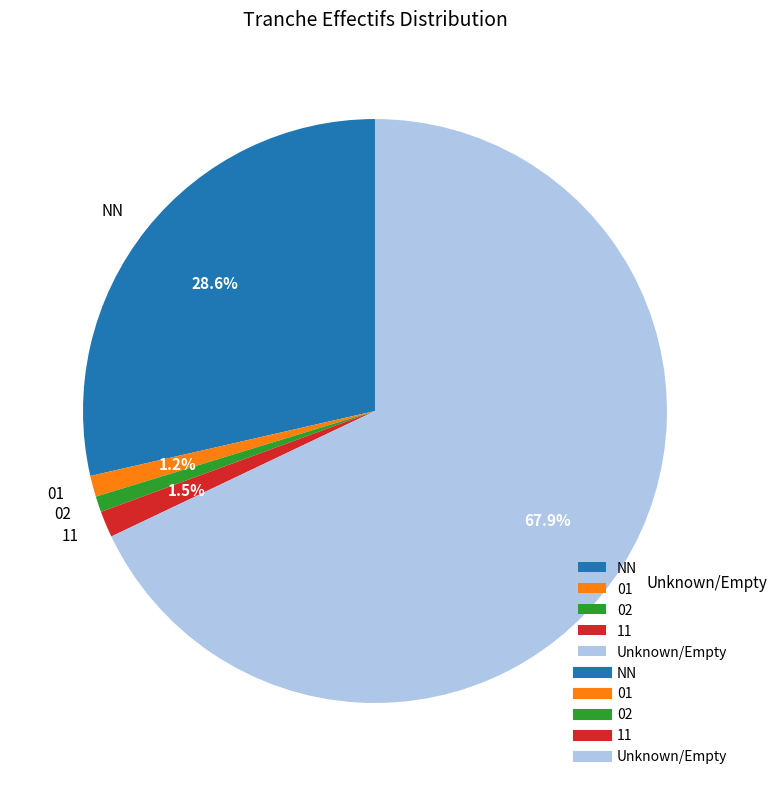

What is the ratio of the value at 02 to the value at 11?

0.6